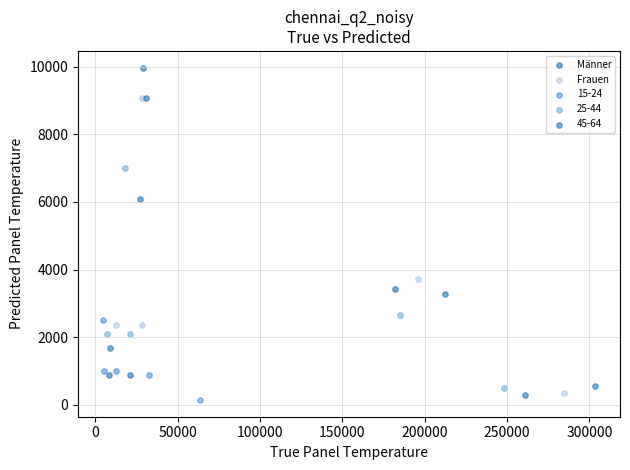

Which series has the largest Y range (max minus min)?

Männer